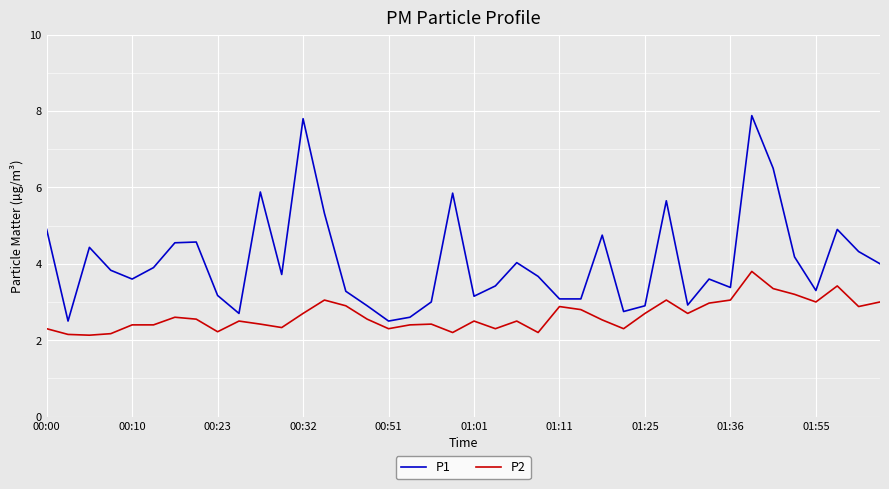

Which series has the largest range (max minus min)?

P1